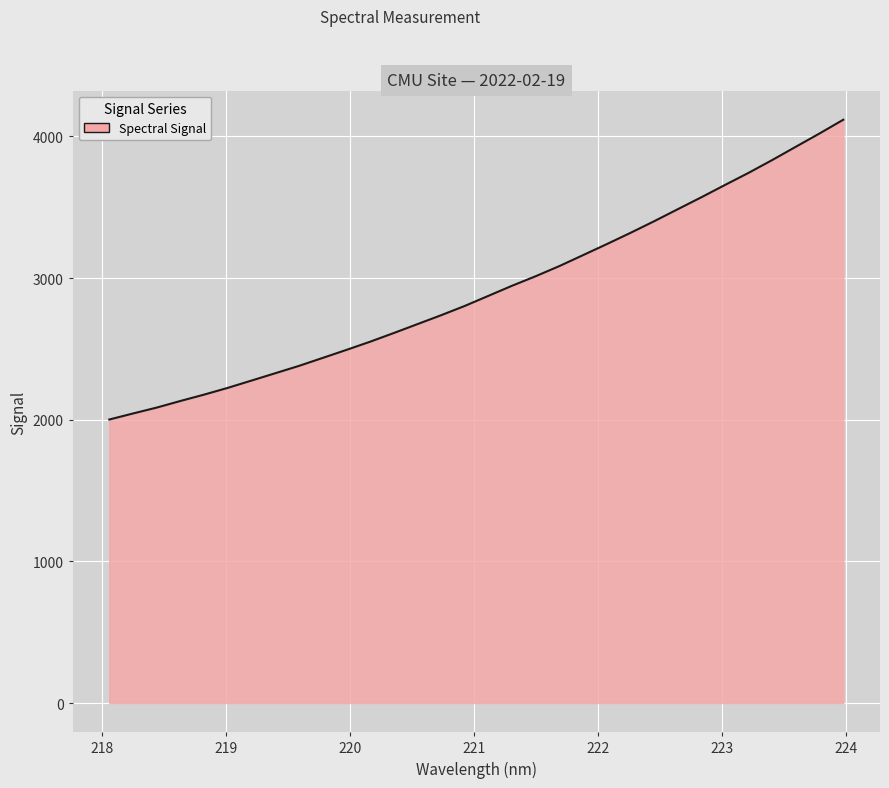

What is the greatest value displayed?

4117.9